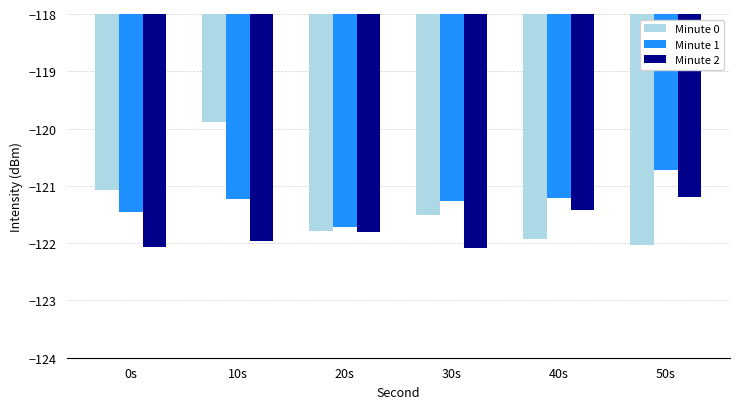

How many Minute 1 values are between -121 and -120?

1